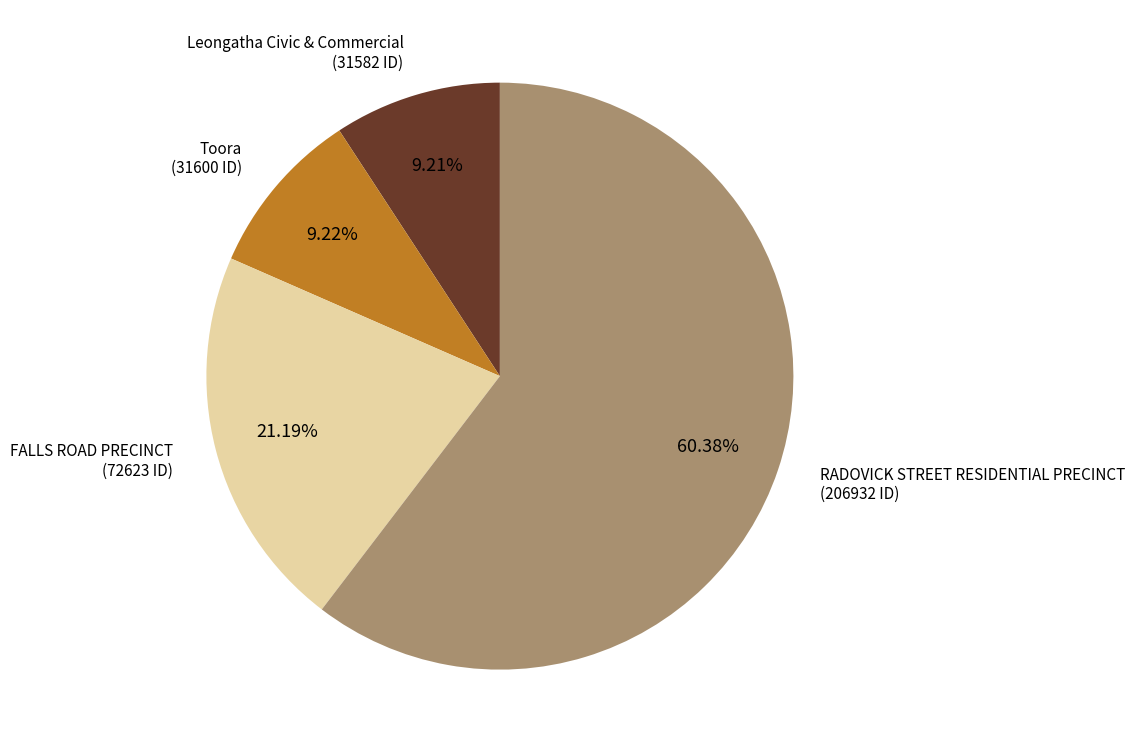

Does any single category account for the majority?

Yes